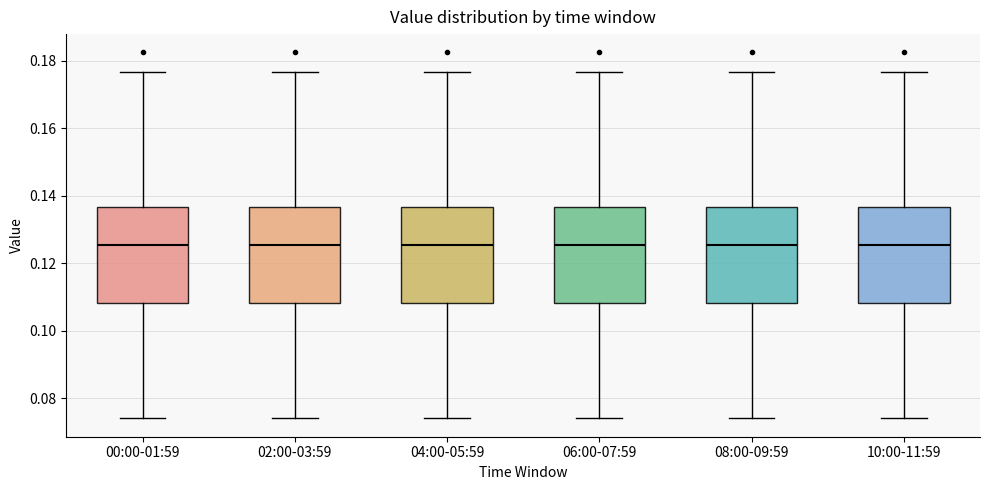

Where does the upper whisker of the box for 00:00-01:59 end on the y-axis? The values are not printed on the chart, so give them approximately, as read against the axis.

0.176